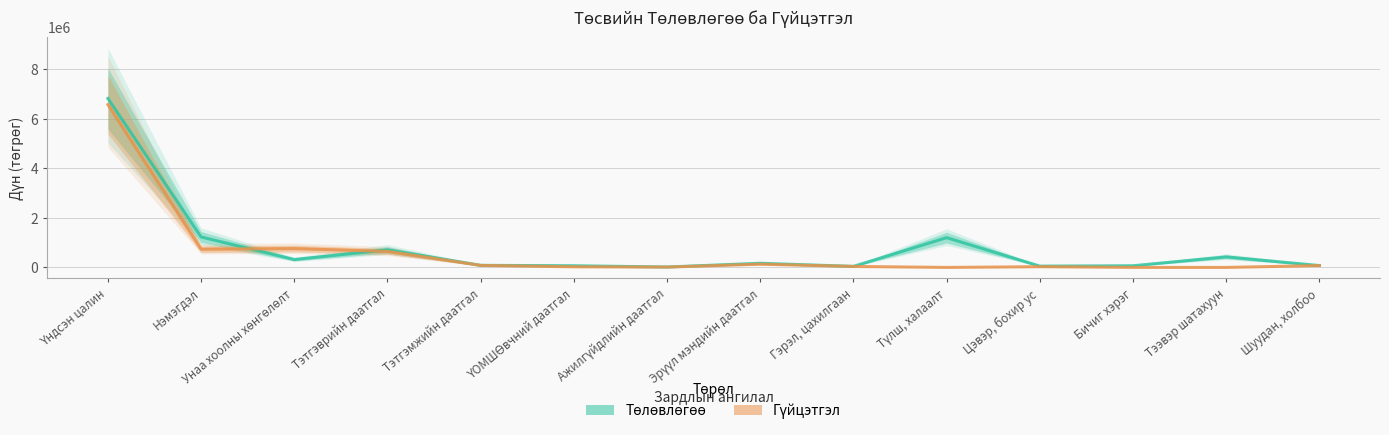

What are all the series names shown in the legend?

Төлөвлөгөө, Гүйцэтгэл